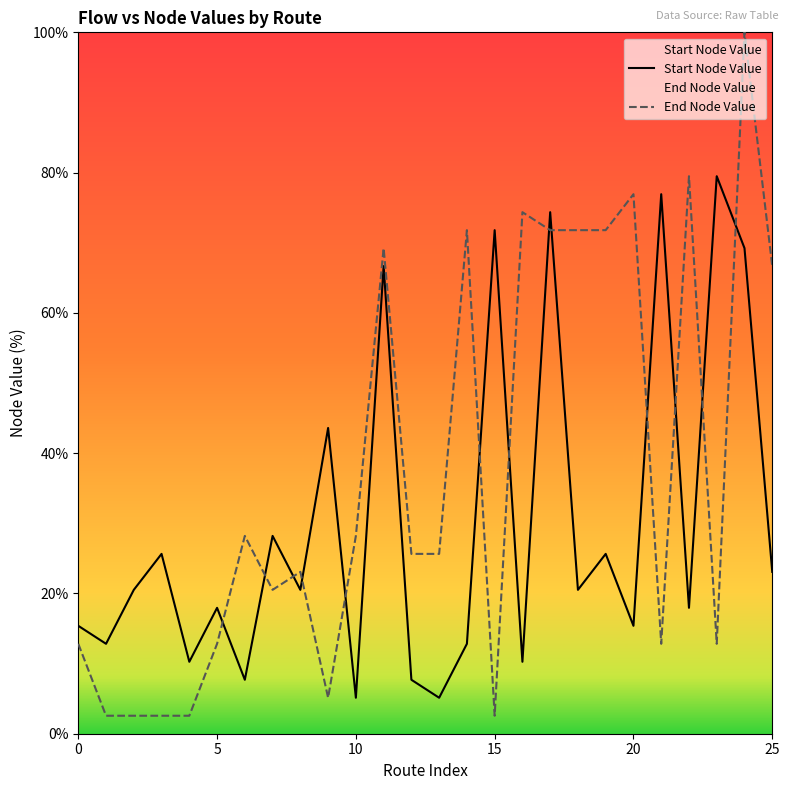

What is the difference between the highest and lowest values at 10?

23.1